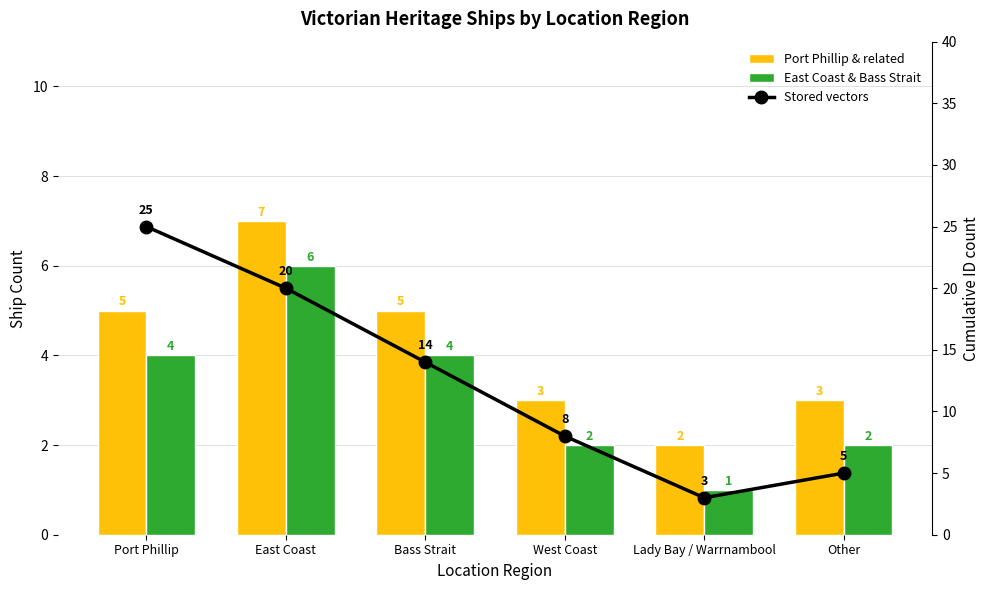

What is the average value of the East Coast & Bass Strait series?

3